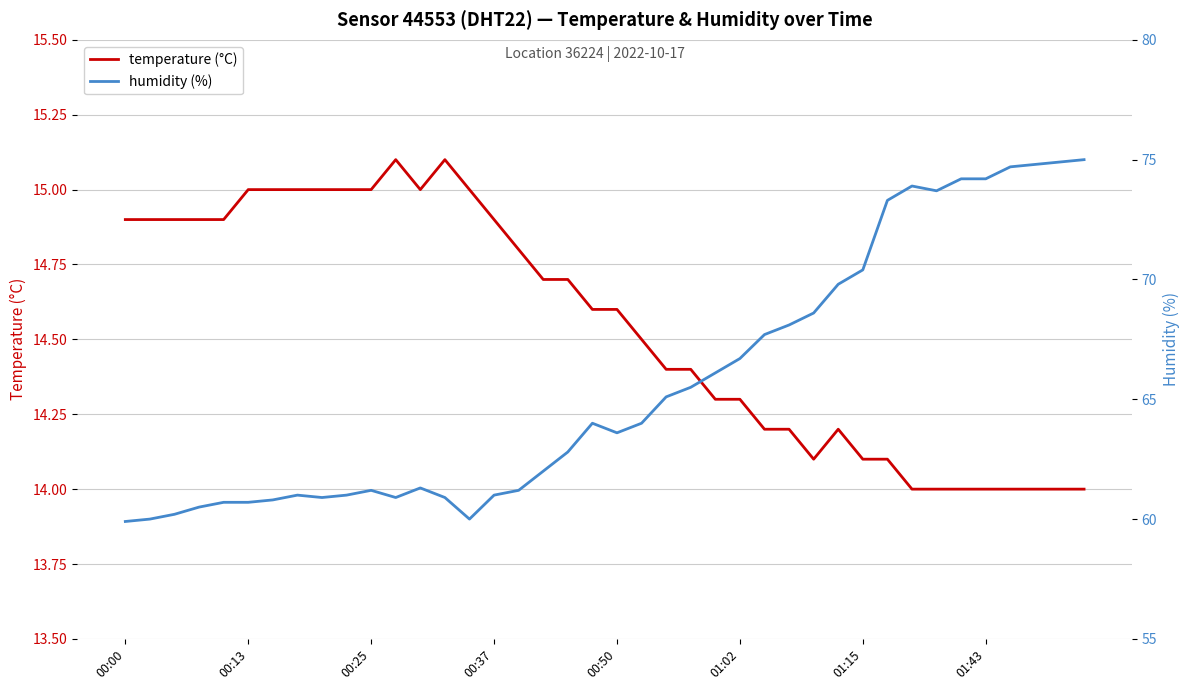

True or false: temperature (°C) and humidity (%) intersect in this chart.

False